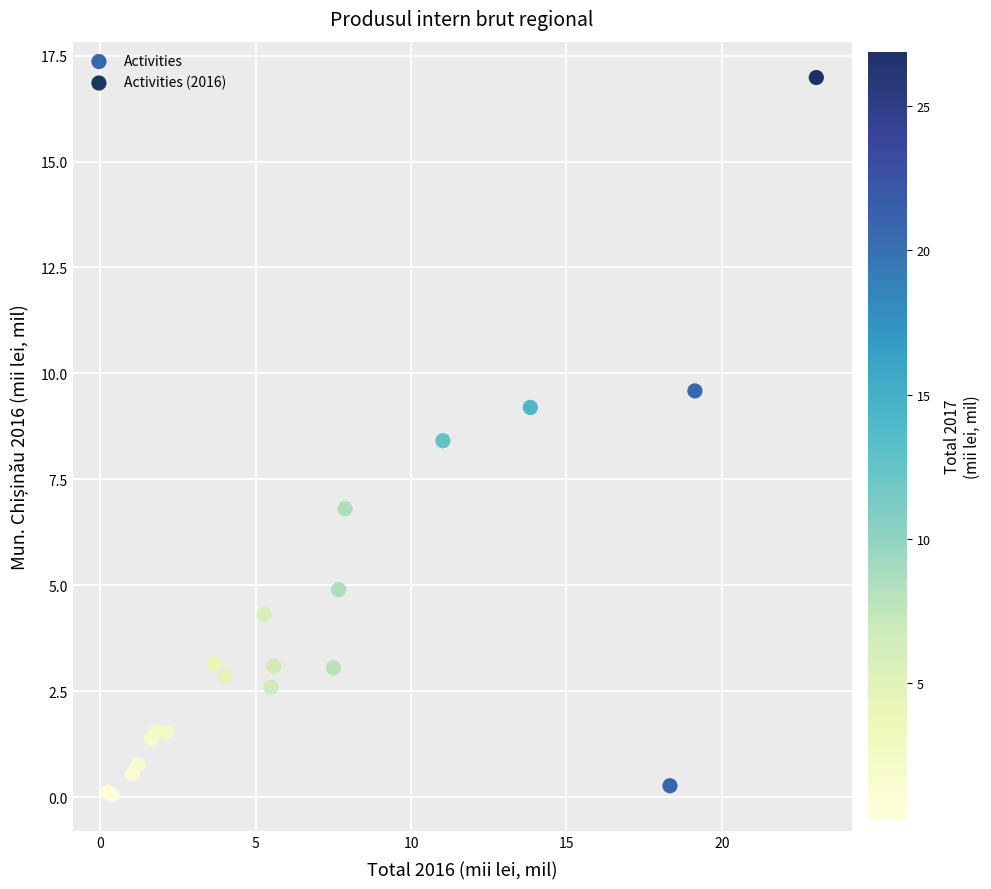

What Y value in the scatter plot is closest to 8?

8.4